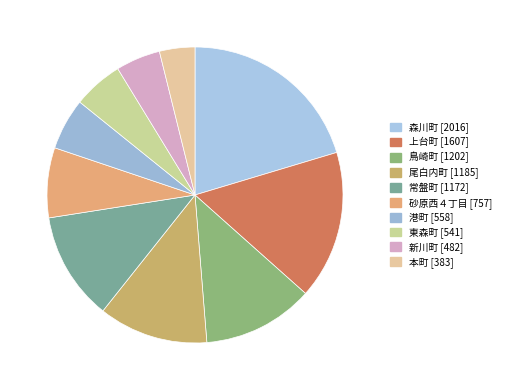

Count the number of slices in the pie.

10